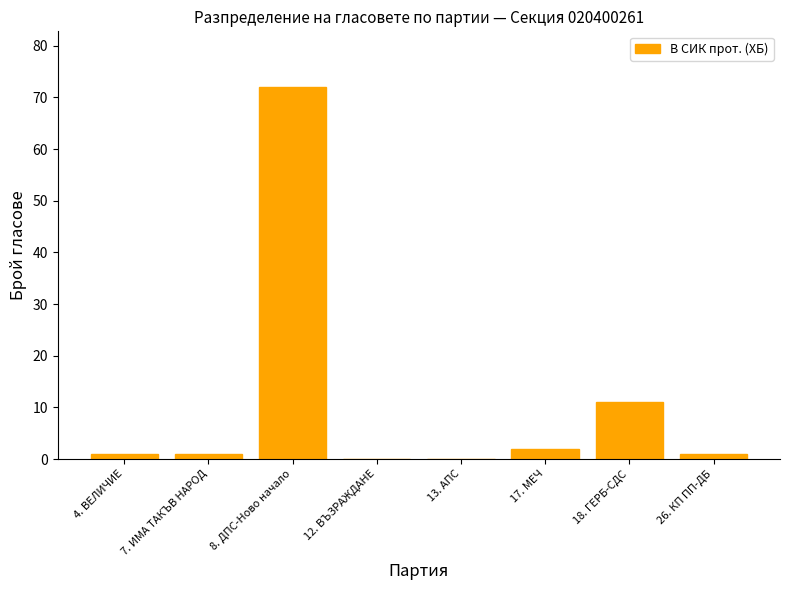

At which category does the chart reach its peak across all series?

8. ДПС-Ново начало